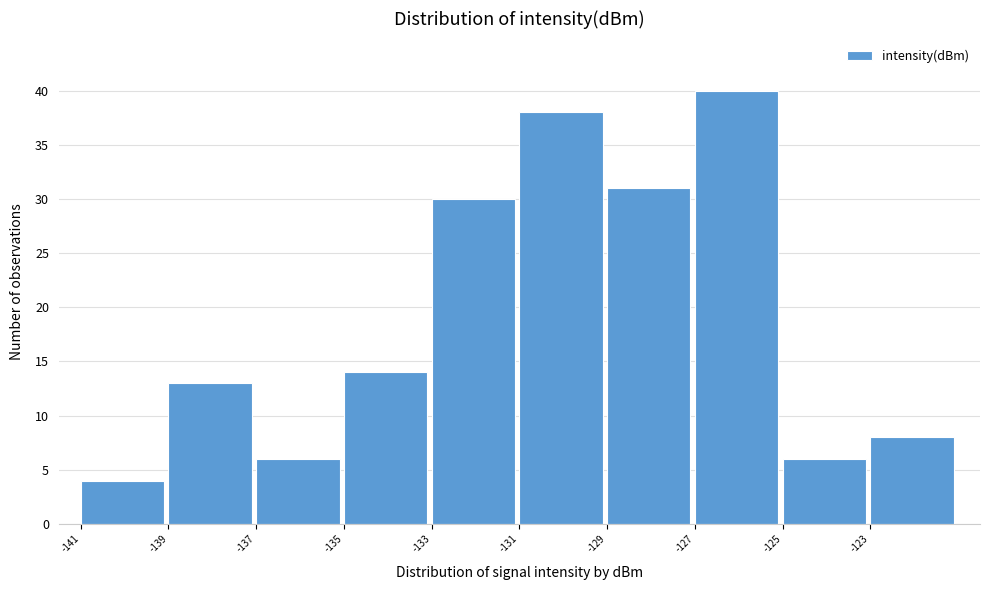

Reading left to right, list every bar in this chart as the range it spans on the x-axis followed by its height. The values are not printed on the chart, so give them approximately, as read against the axis.

-141 to -139: 4
-139 to -137: 13
-137 to -135: 6
-135 to -133: 14
-133 to -131: 30
-131 to -129: 38
-129 to -127: 31
-127 to -125: 40
-125 to -123: 6
-123 to -121: 8